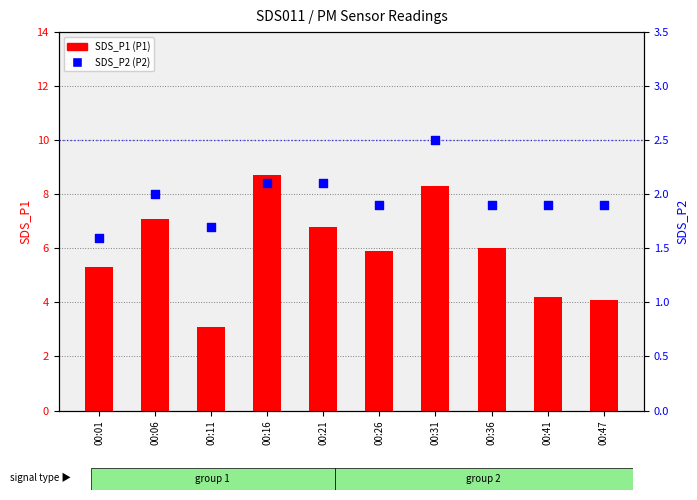

Is the value of SDS_P1 at 00:26 greater than the value of SDS_P2 at 00:41?

Yes